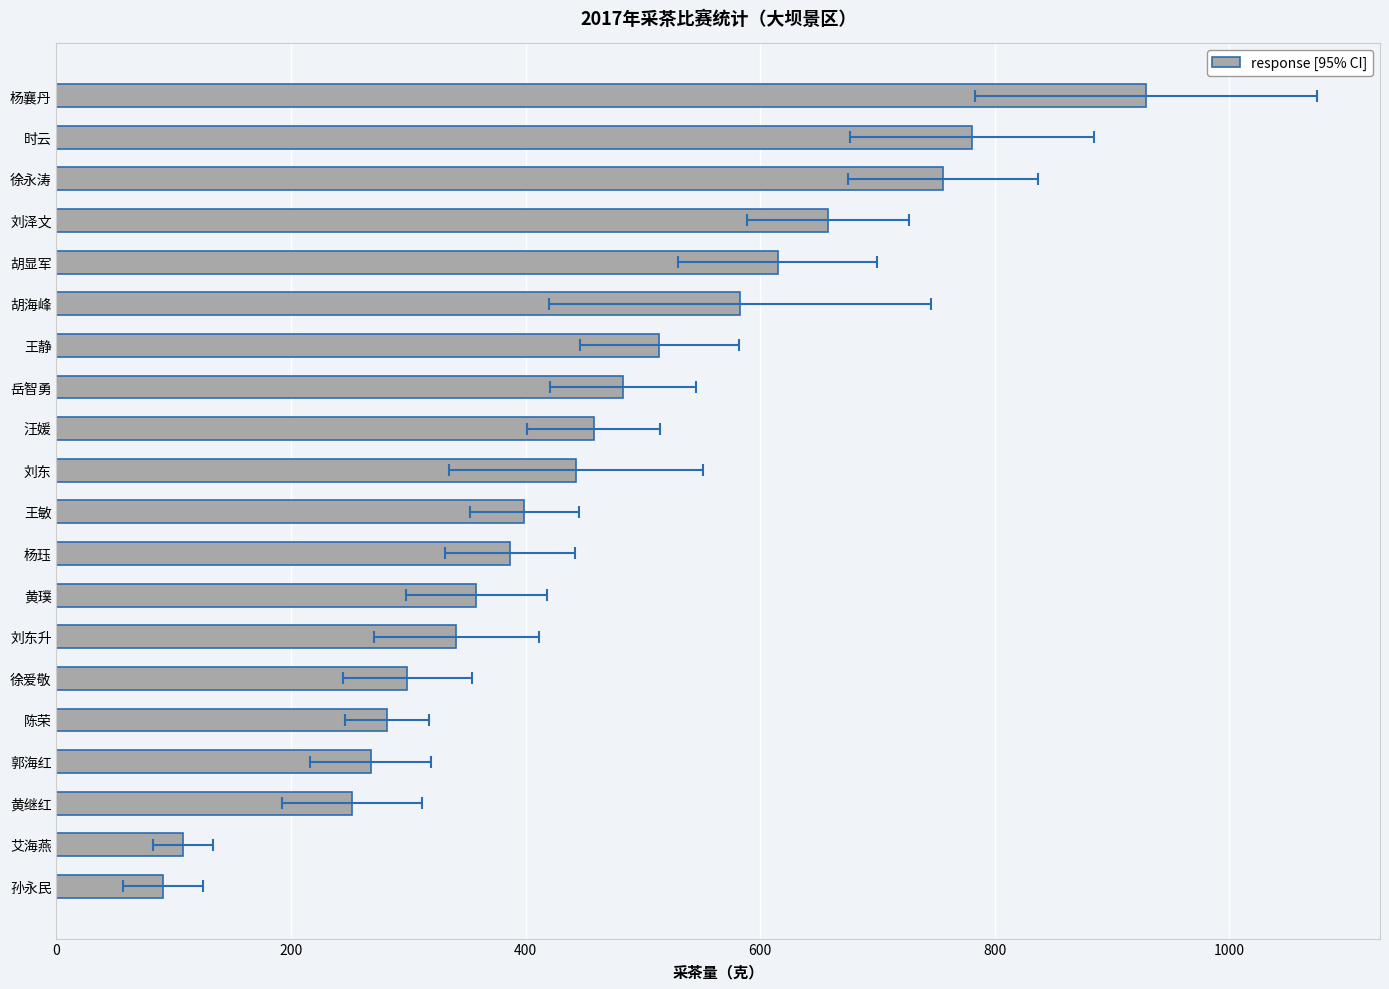

How many bars are there in total?

20